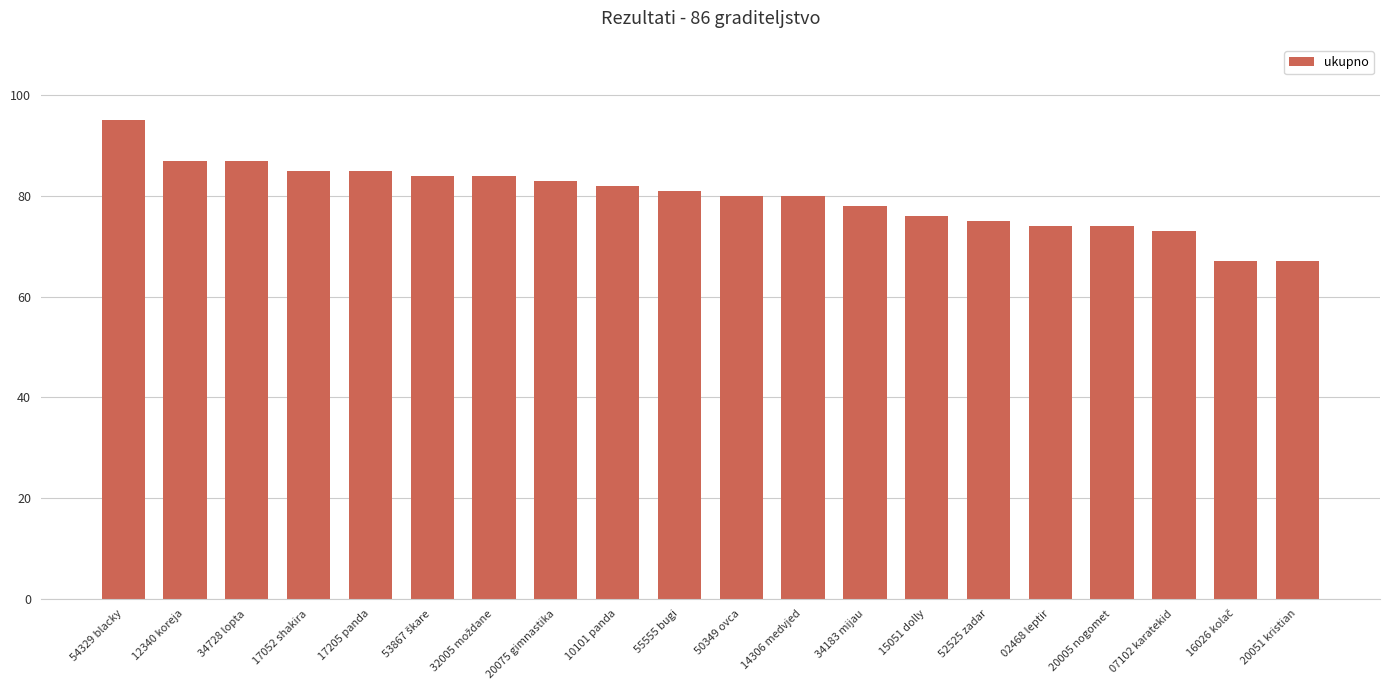

What is the change in value from 20075 gimnastika to 20005 nogomet?

-9